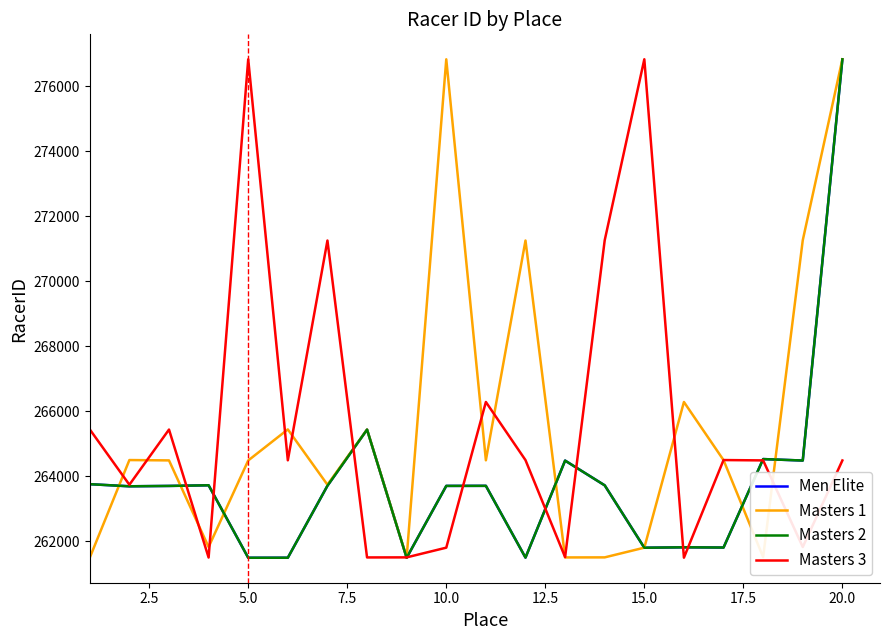

Is this an area chart (filled region under the line)?

No